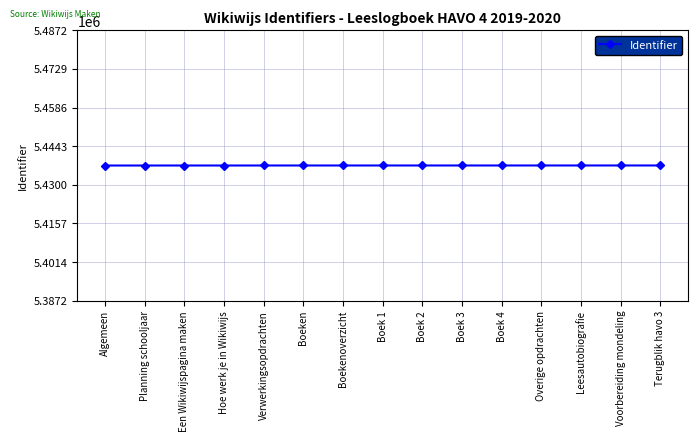

The chart shows a value of 8187215 at Leesautobiografie. True or false?

False